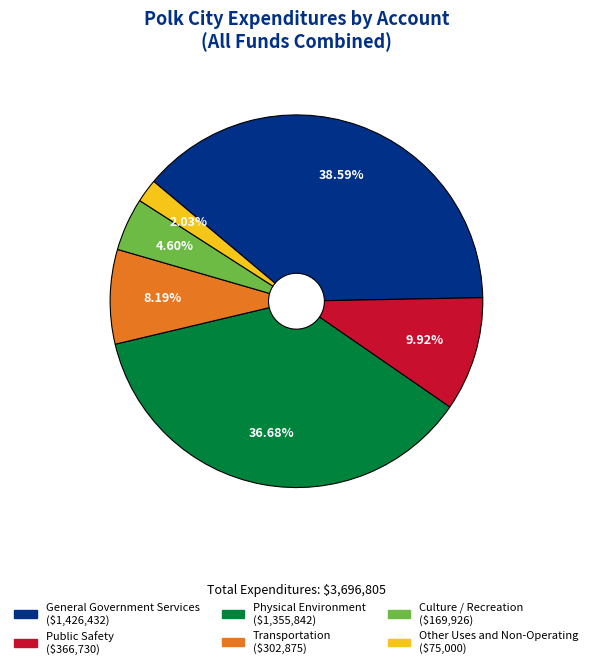

Is there a majority slice in this chart?

No